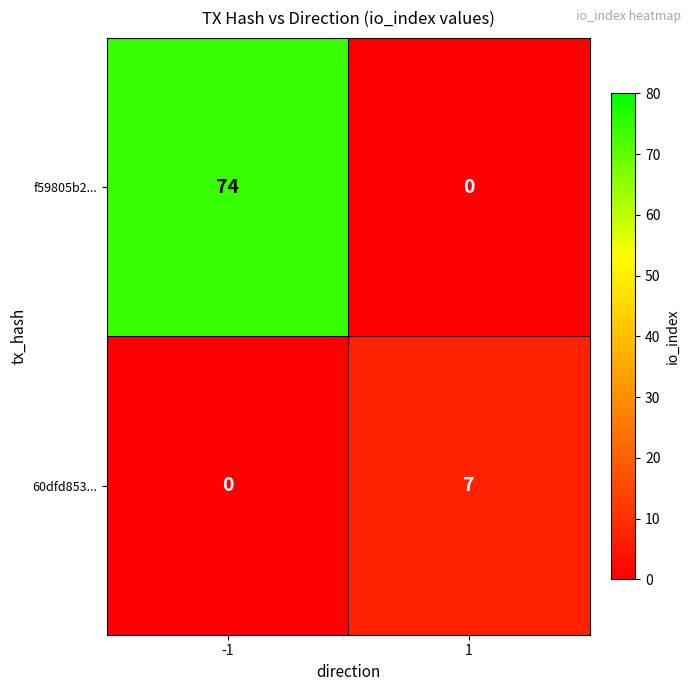

How many series are shown in this chart?

2